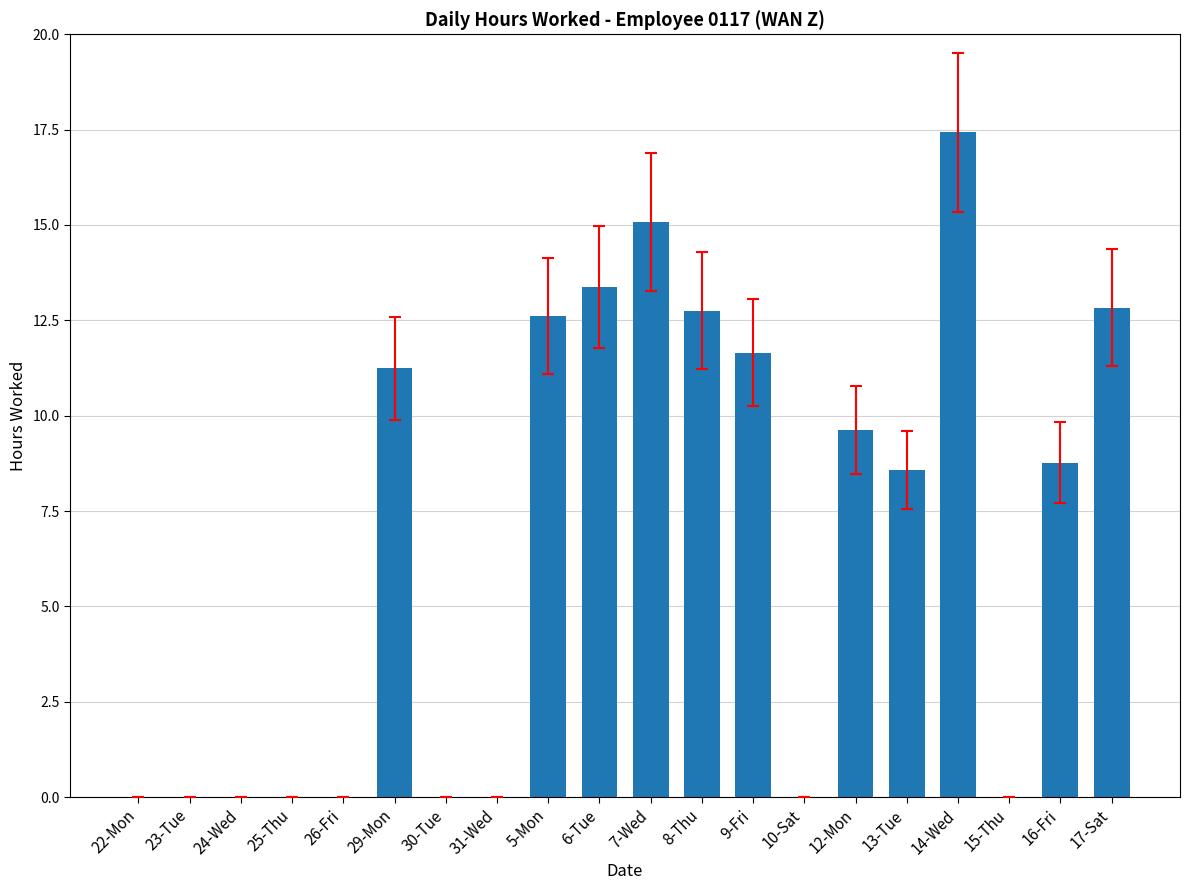

What is the sum of all values?

134.0